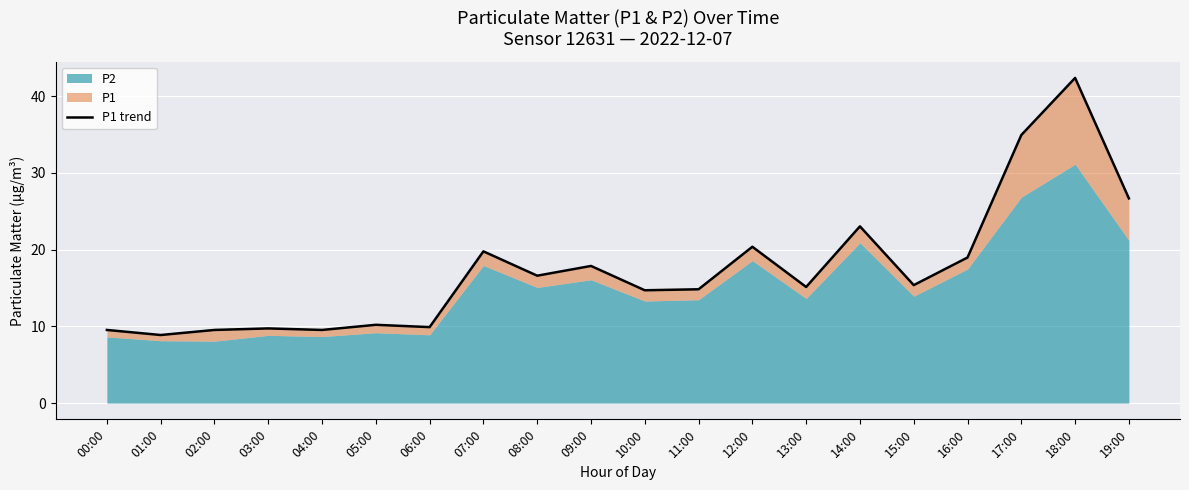

List the labels in order of value, largest first.

18:00, 17:00, 19:00, 14:00, 12:00, 07:00, 16:00, 09:00, 08:00, 15:00, 13:00, 11:00, 10:00, 05:00, 06:00, 03:00, 00:00, 02:00, 04:00, 01:00